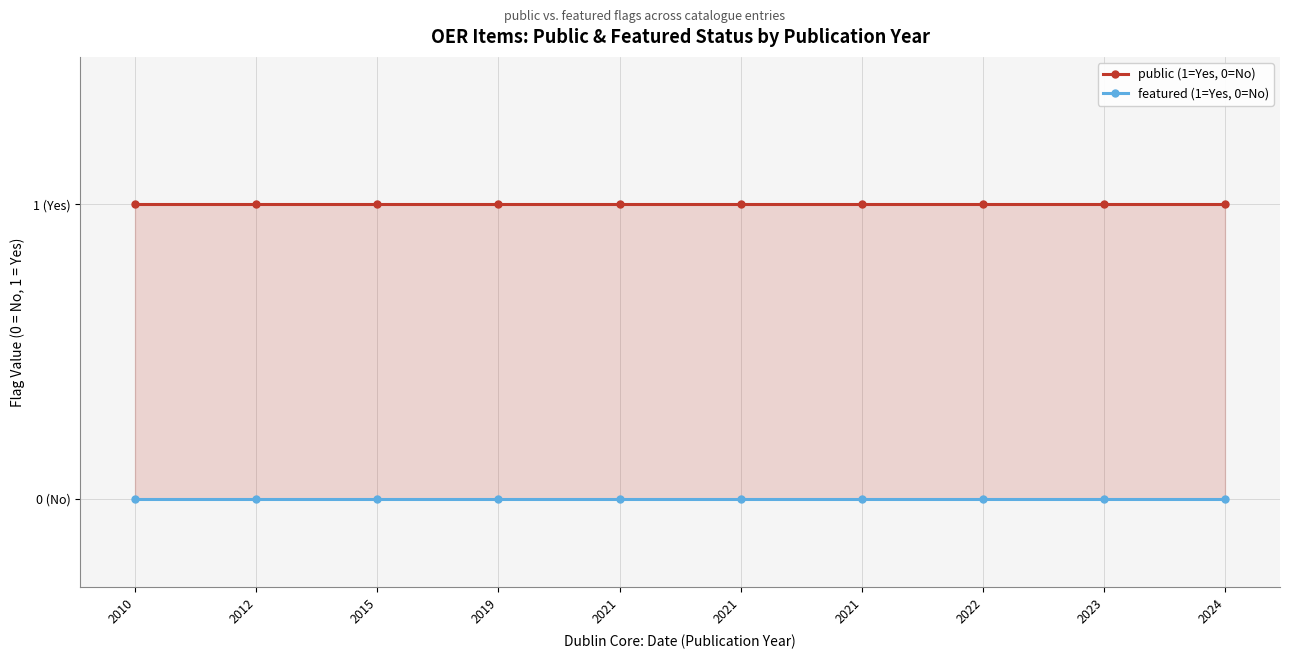

Is the value of featured at 2021 greater than the value of public at 2021?

No